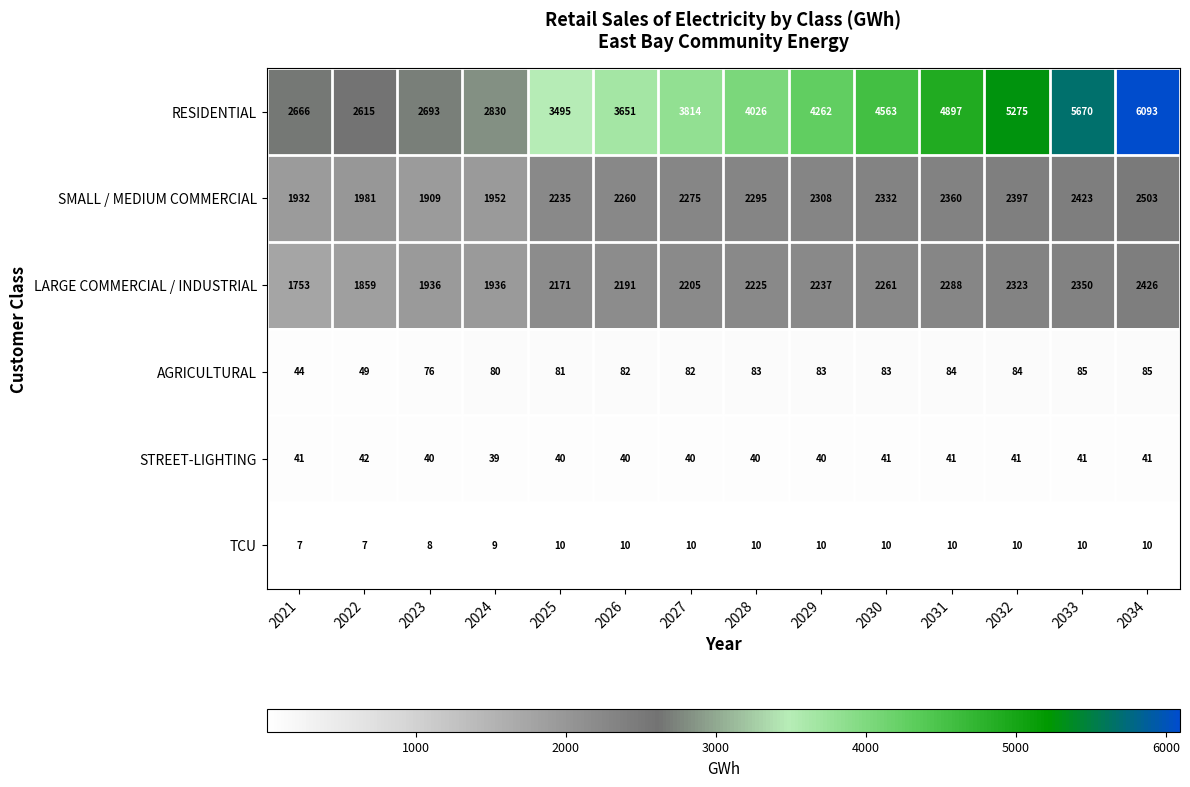

What is the sum of the SMALL / MEDIUM COMMERCIAL values at 2025 and 2032?

4632